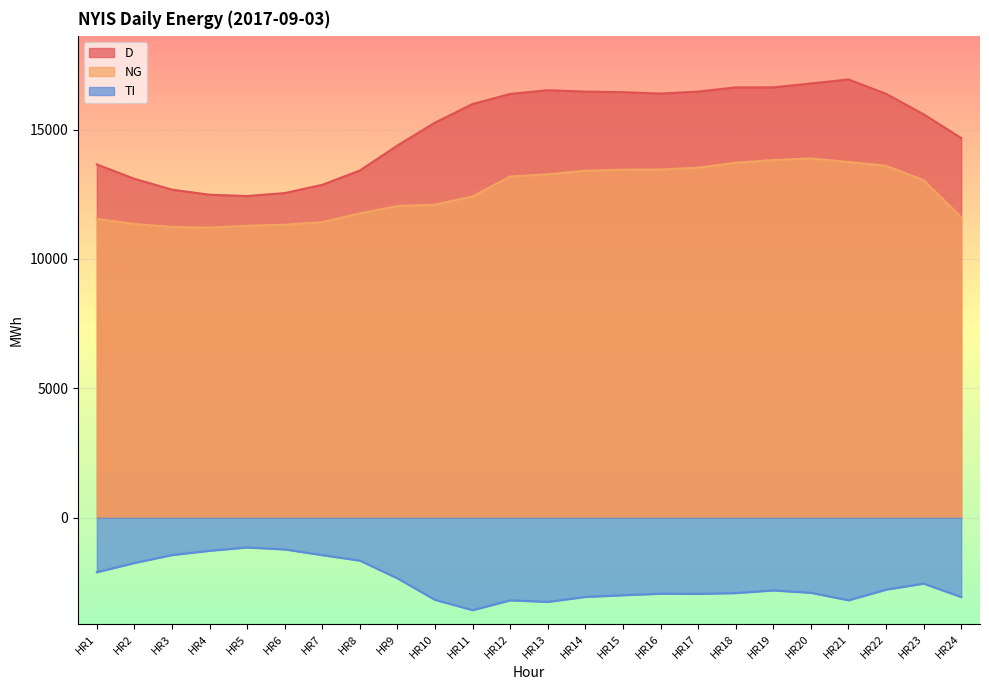

Which label corresponds to the largest value in the chart?

HR21